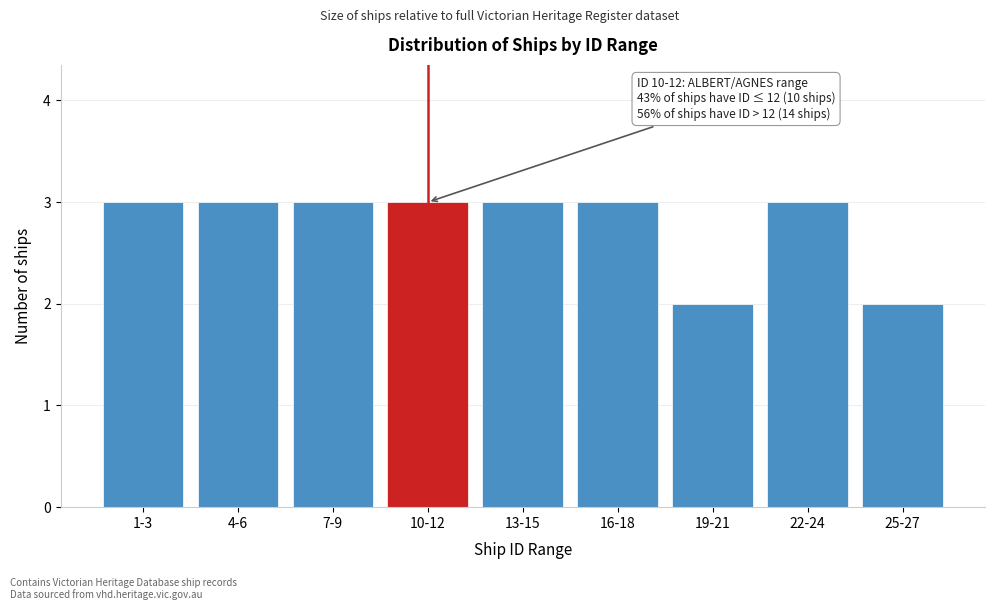

Reading left to right, transcribe all the data shown in this chart.

3	3	3	3	3	3	2	3	2